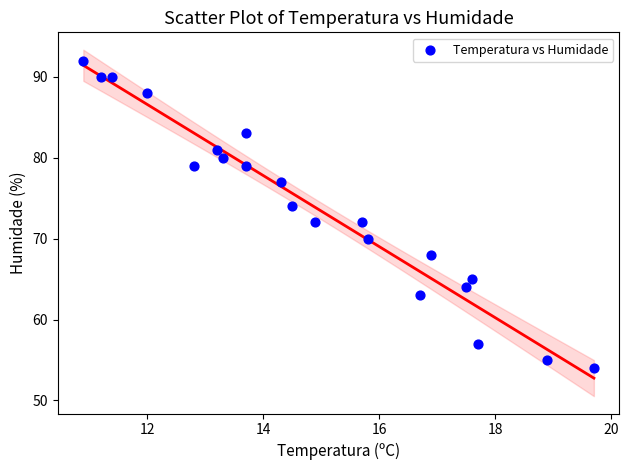

What is the range of Y values (max minus min)?

38